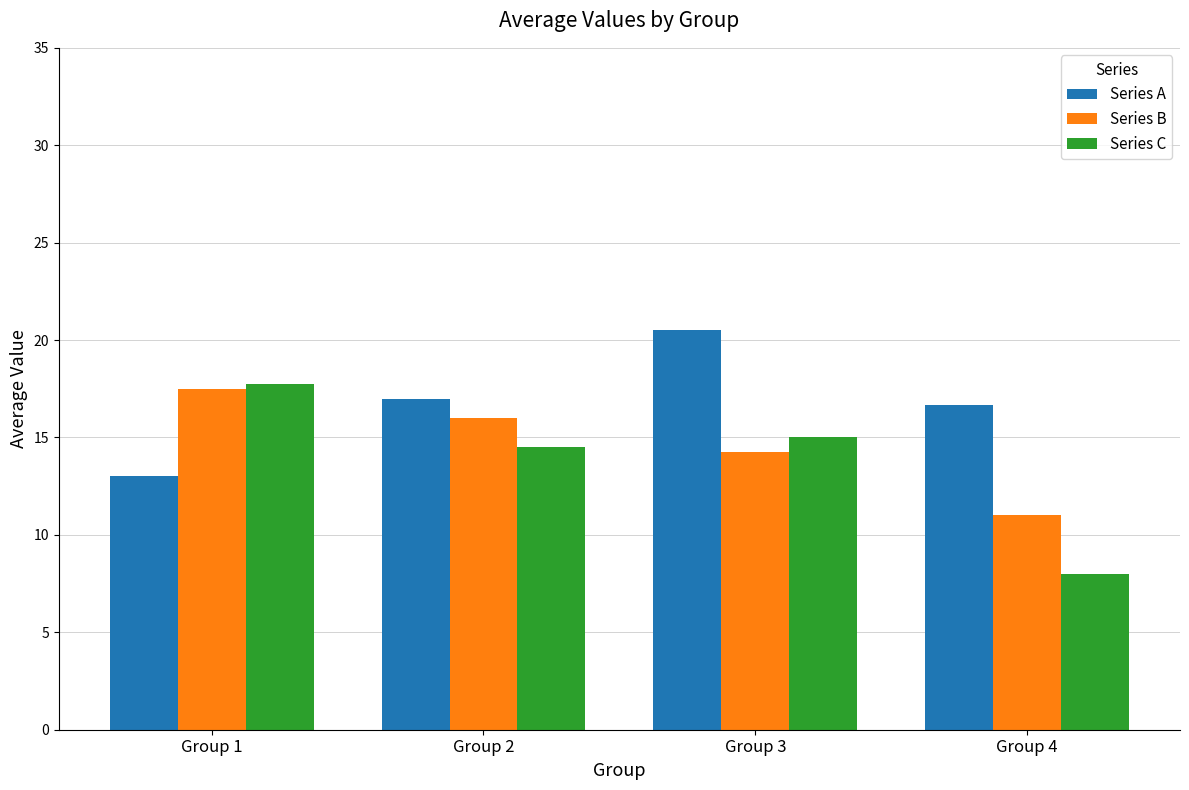

True or false: Series C has a value of 9.7 at Group 3.

False